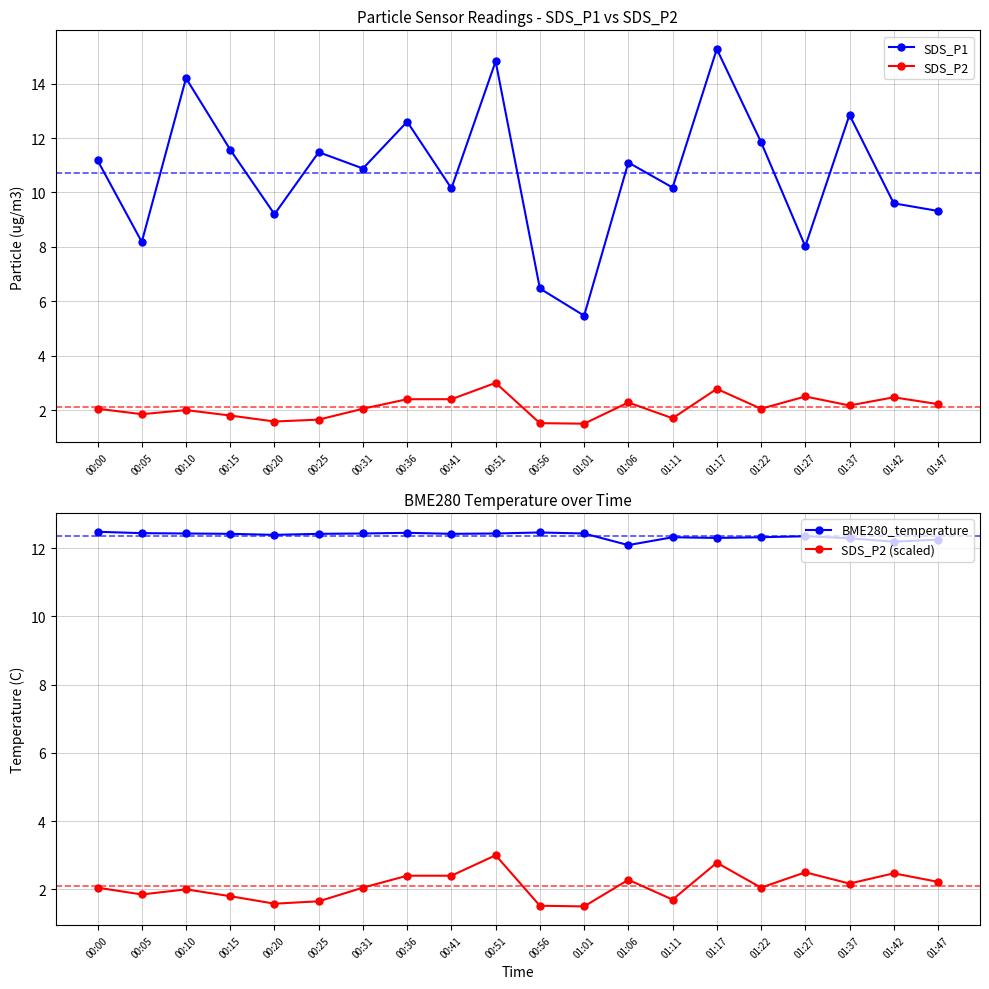

What are all the series names shown in the legend?

SDS_P1, SDS_P2, BME280_temperature, SDS_P2 (scaled)